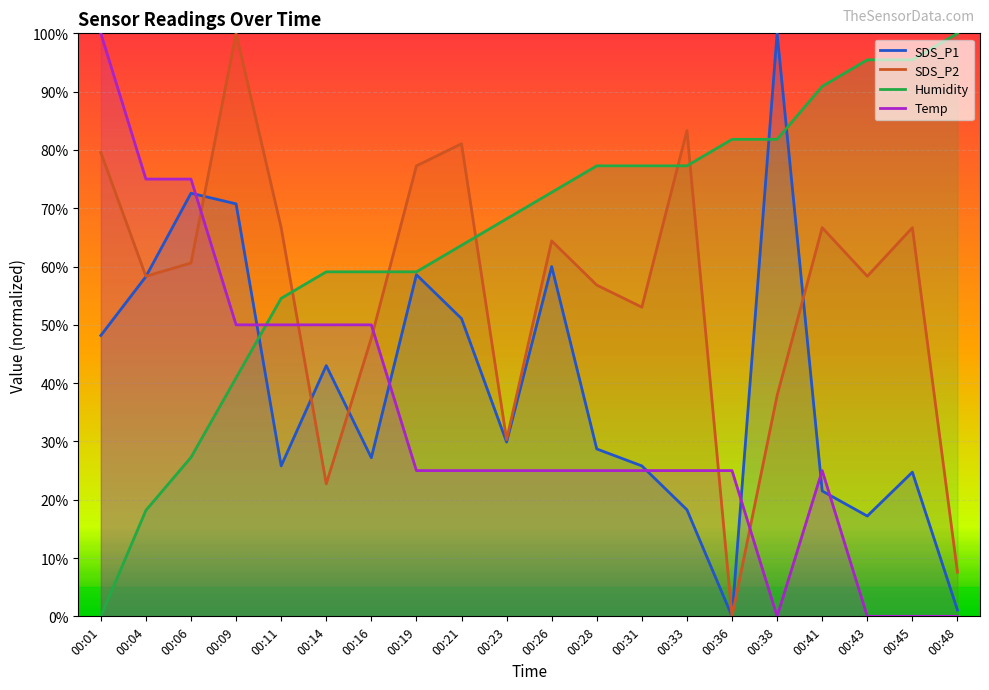

What is the spread (max minus min) of values at 00:31?

52.3